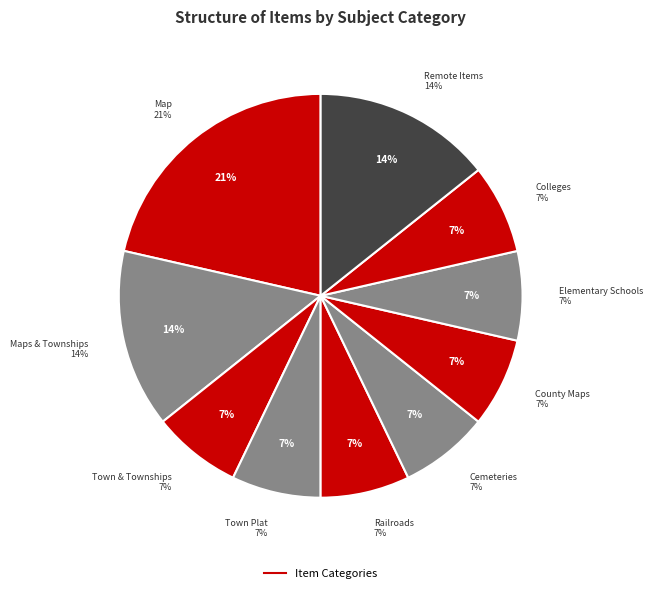

Is Map|Townships the majority of the pie?

No